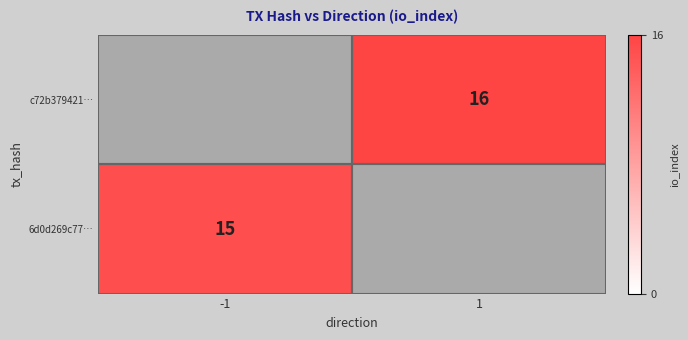

Which category has the highest value across all series?

1